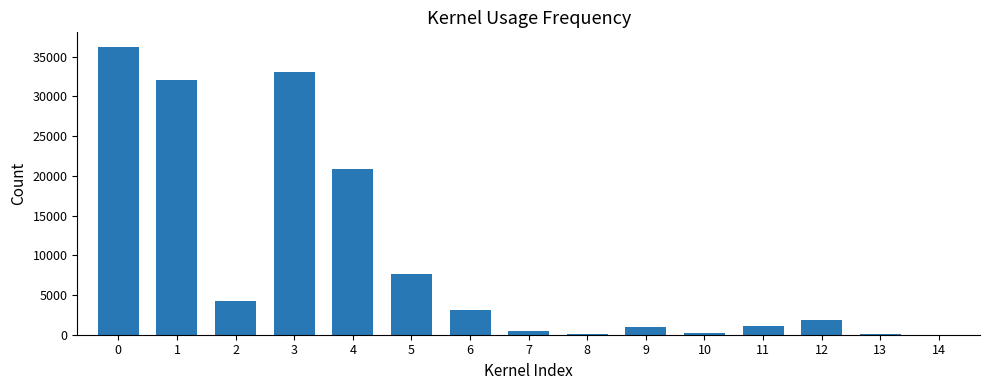

What is the greatest value displayed?

36251